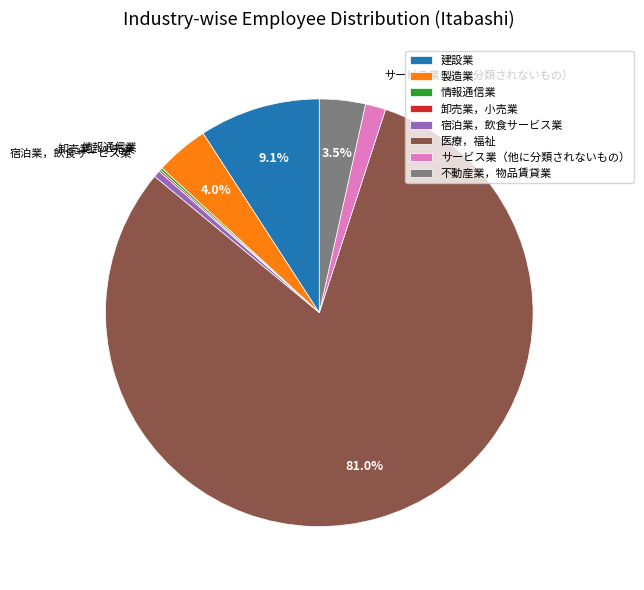

What portion of the pie excludes 製造業?

96.0%